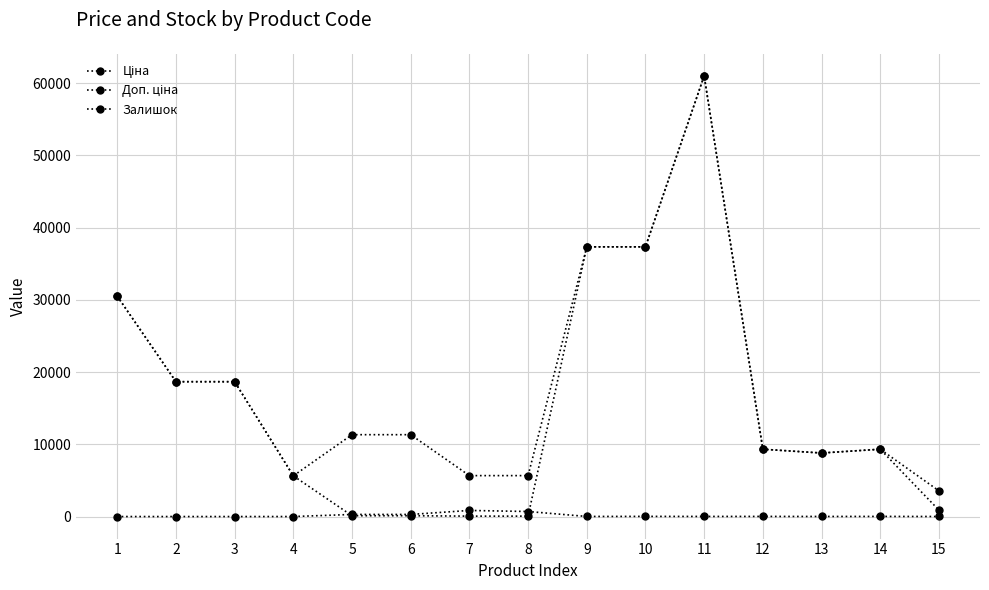

Does the chart display data point markers on the line(s)?

Yes